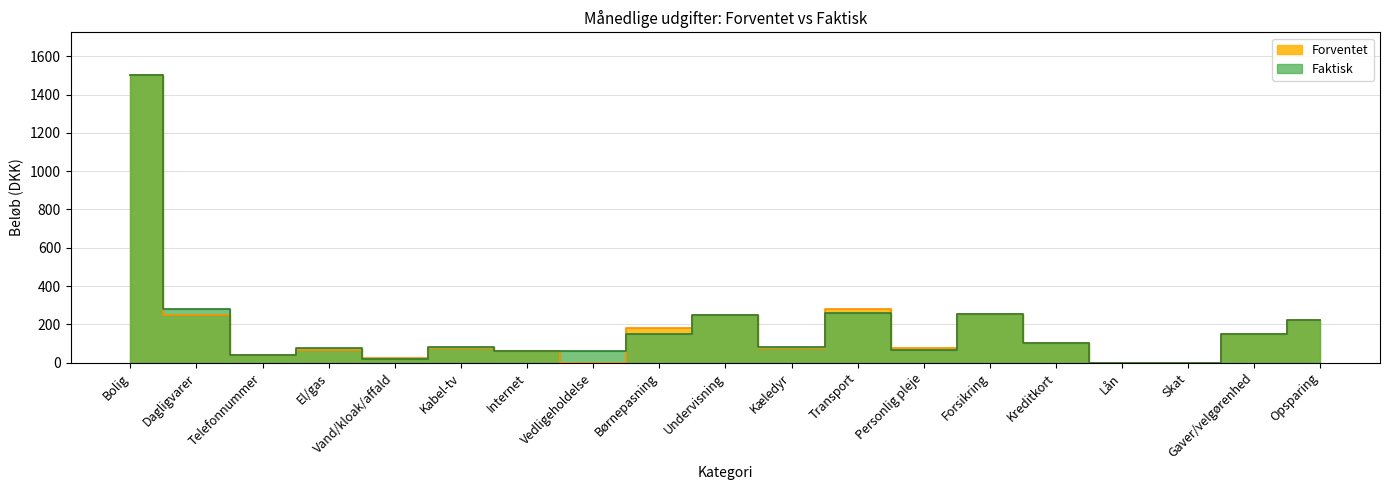

Which has a higher value, Internet or Vedligeholdelse?

Internet